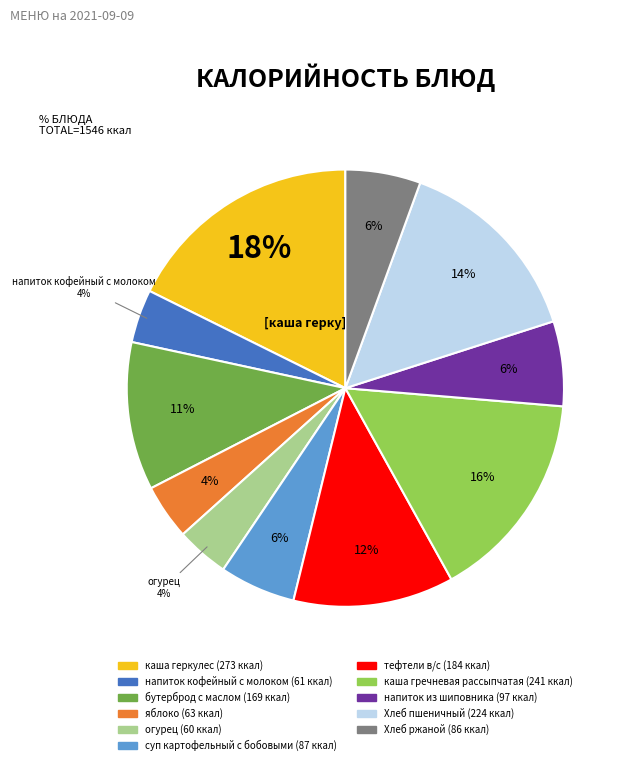

Is there a majority slice in this chart?

No